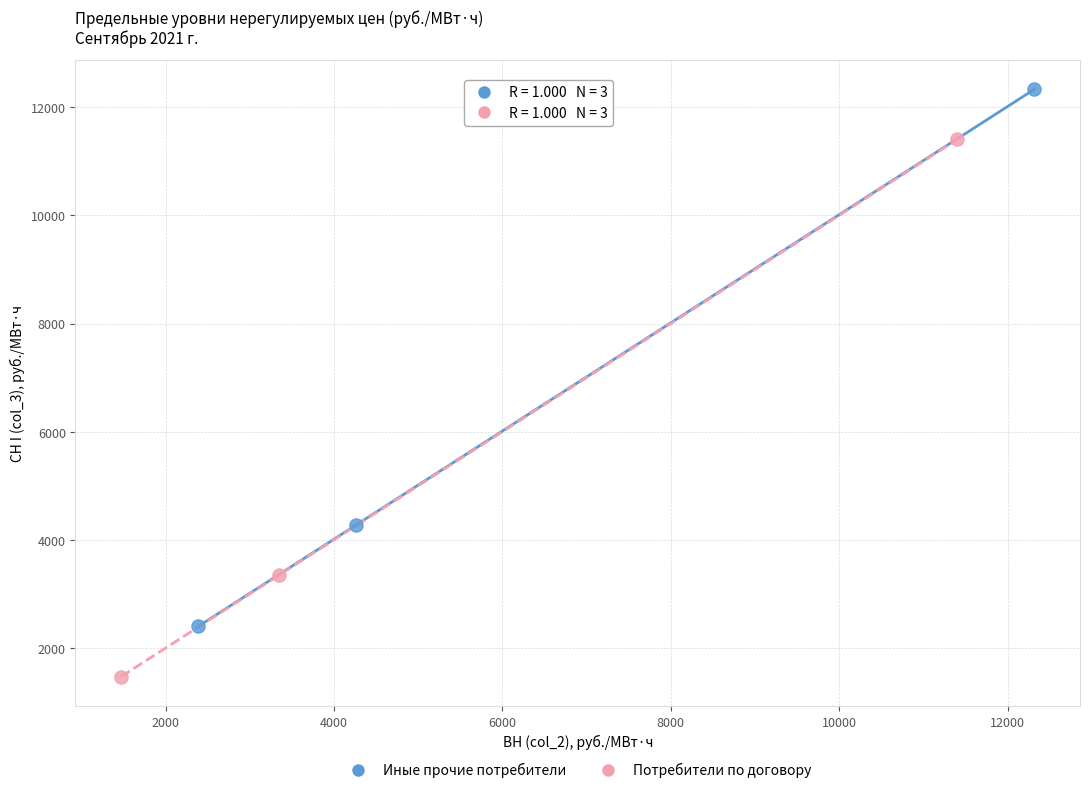

Which series reaches the maximum Y coordinate?

Иные прочие потребители